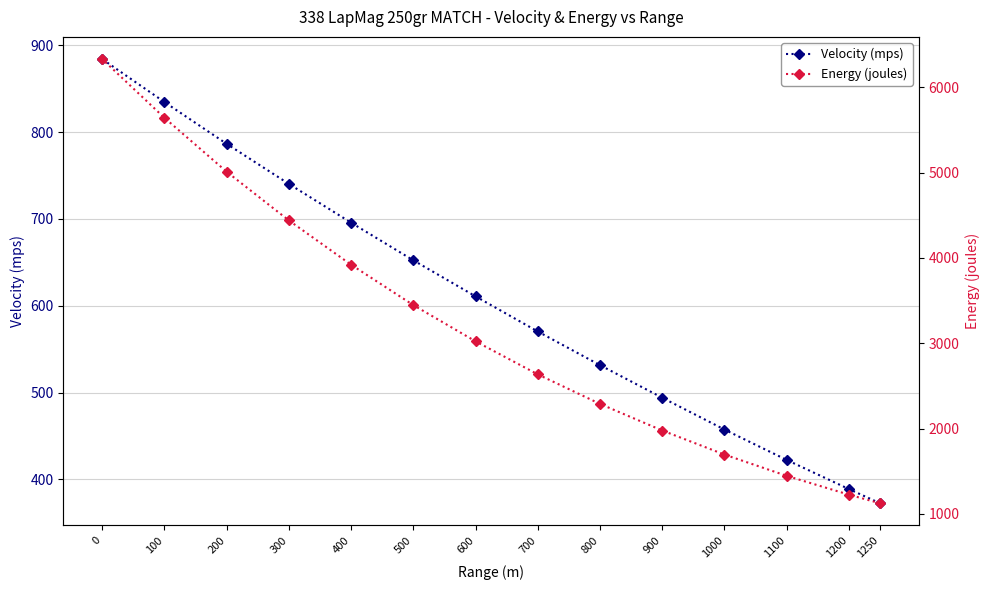

Is it true that Energy (joules) equals 1124.2 at 1250?

True